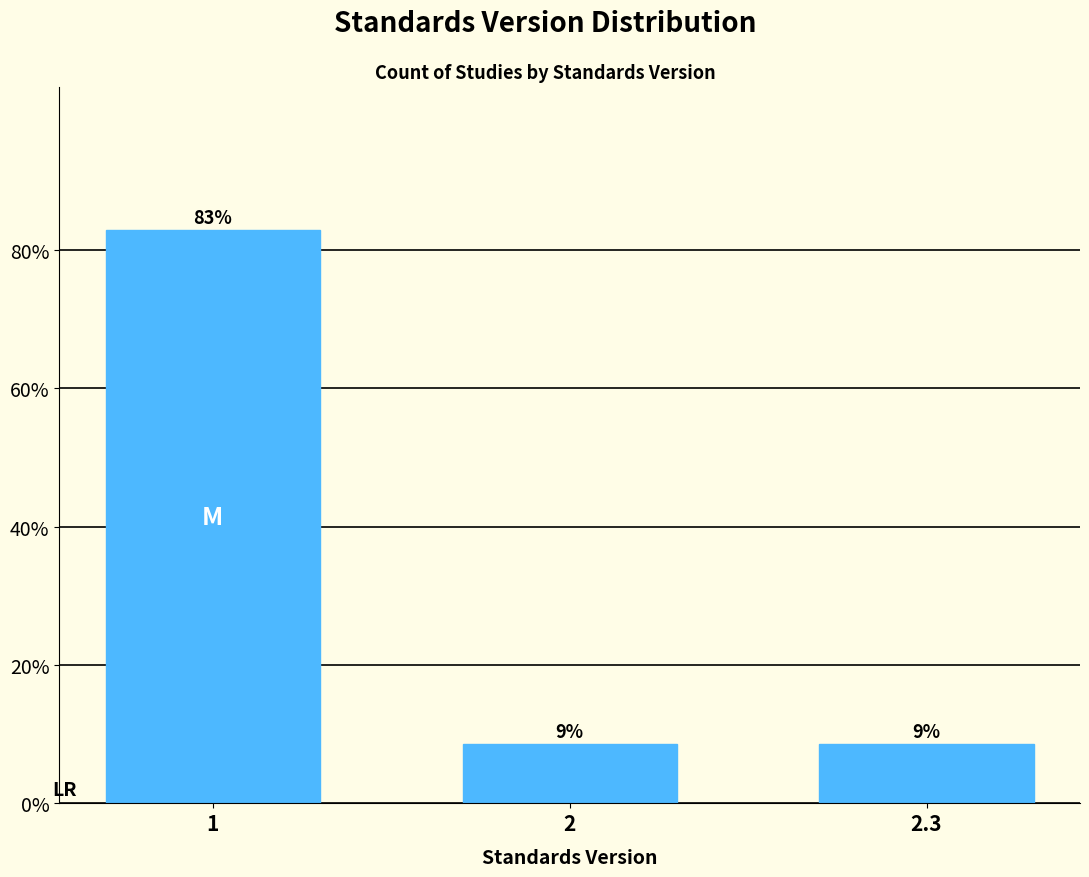

How many bars are there in total?

3